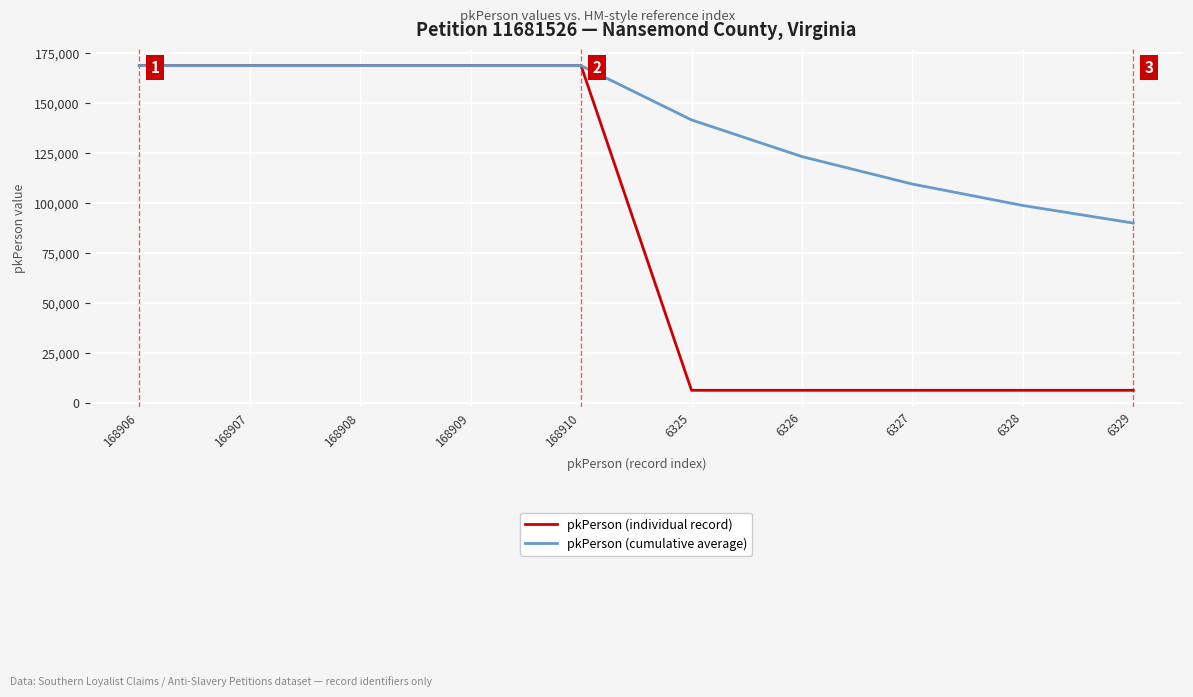

Which series has the largest total across all categories?

pkPerson (cumulative average)